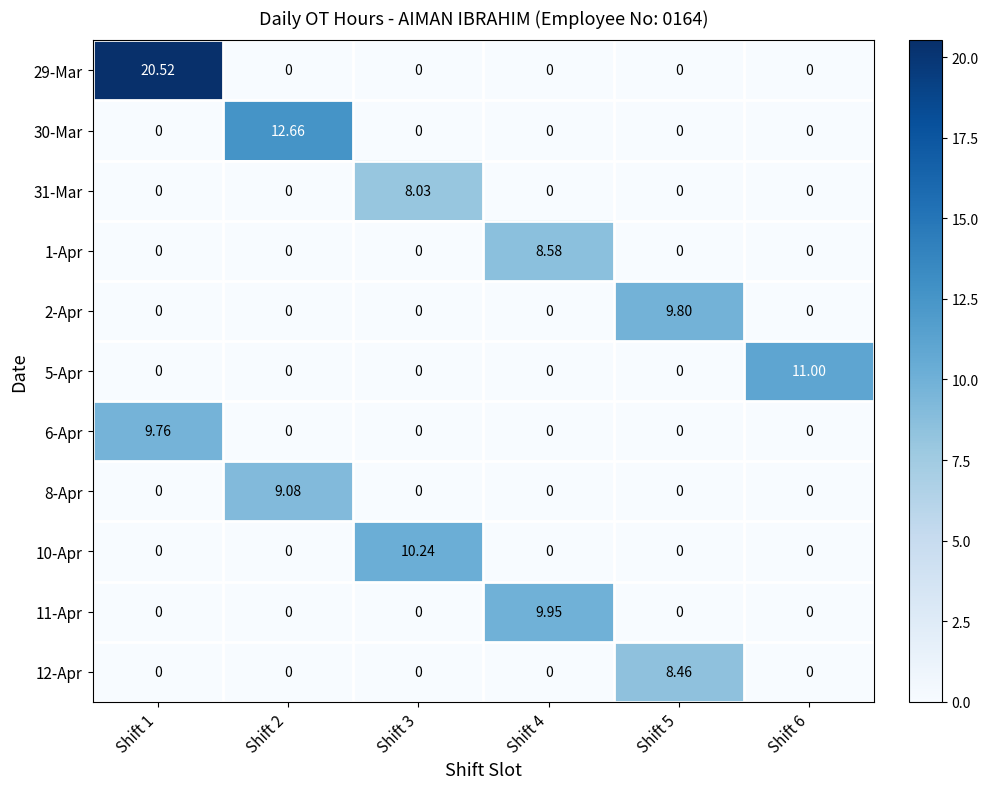

At which category does the chart reach its peak across all series?

Shift 1